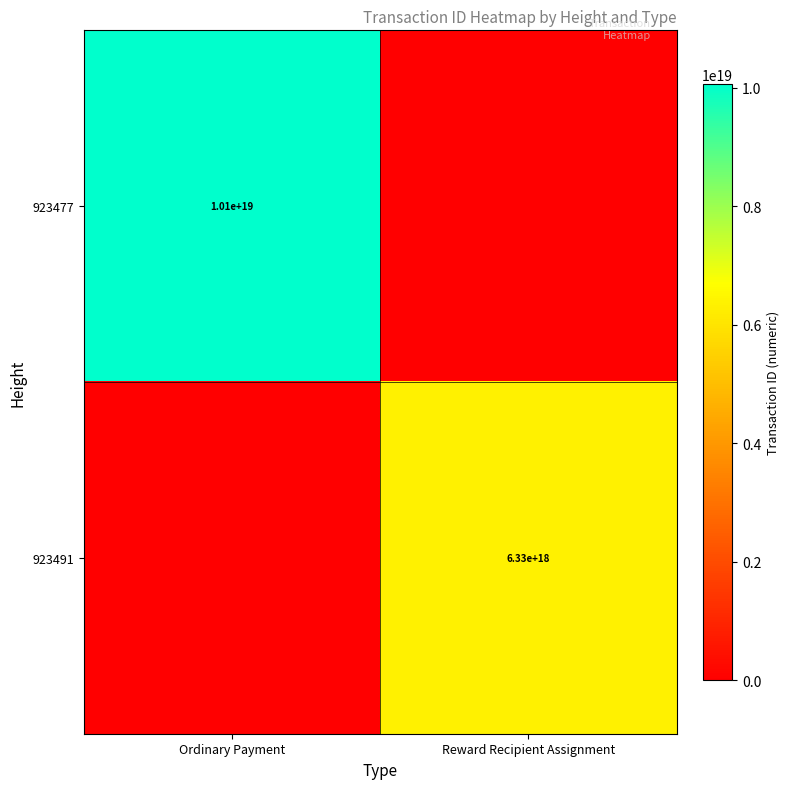

The value of 923491 at Reward Recipient Assignment is 6330000000000000000. True or false?

True